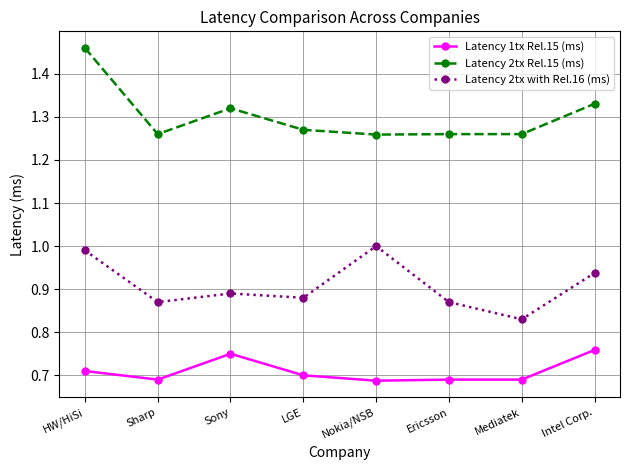

True or false: Latency 2tx Rel.15 (ms) and Latency 1tx Rel.15 (ms) cross at least once.

False